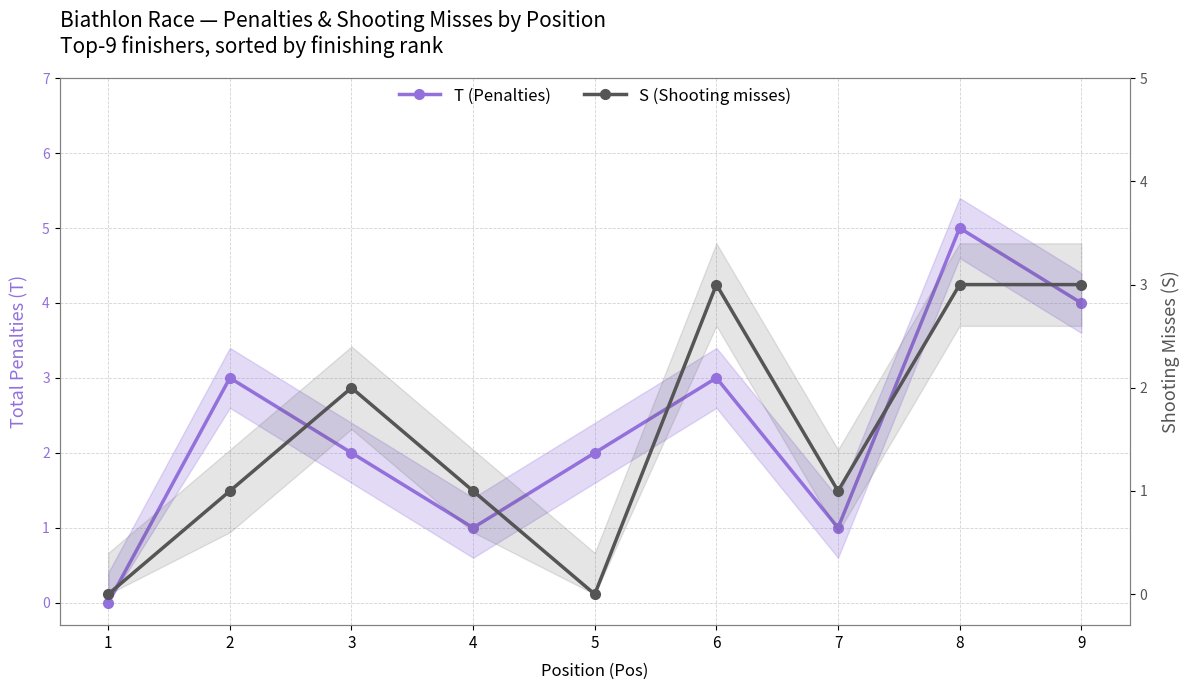

The T (Penalties) series shows 5 at 2. True or false?

False